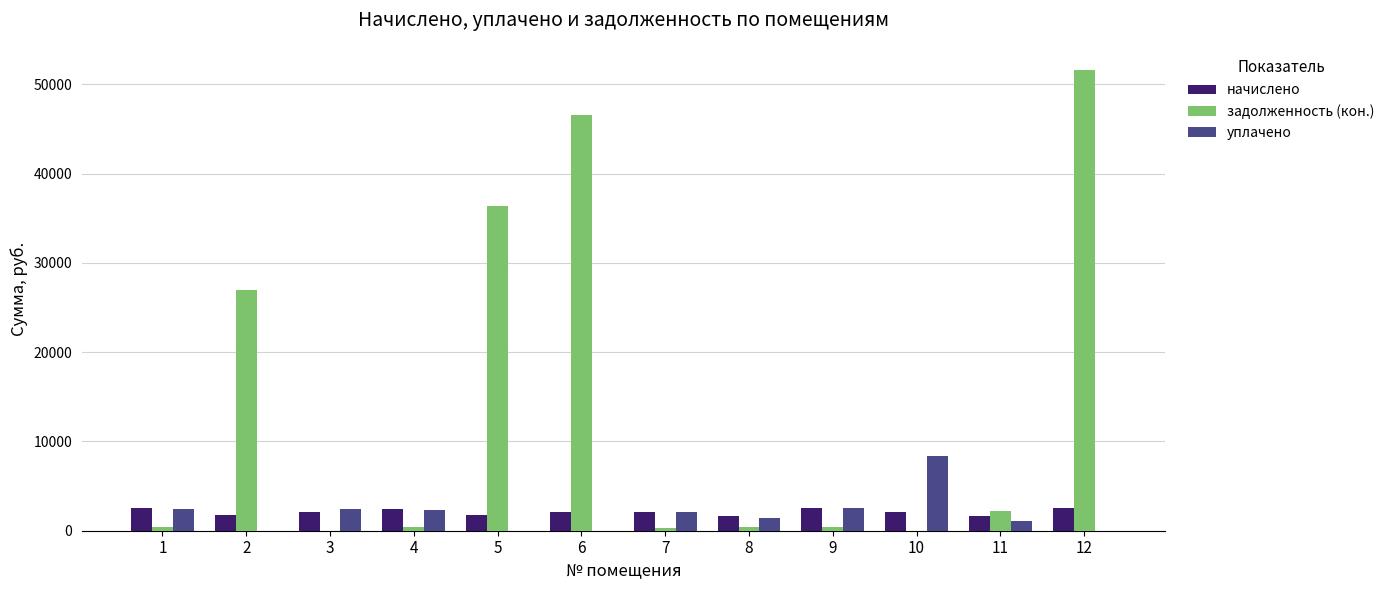

What are all the series names shown in the legend?

начислено, задолженность (кон.), уплачено